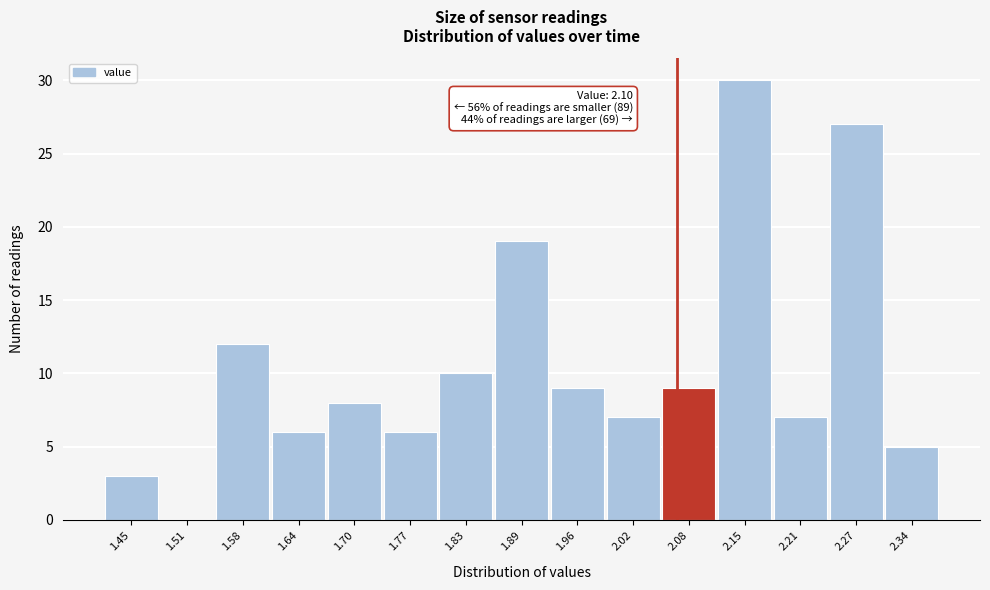

Reading left to right, list all the values displayed in this chart.

1.45=3	1.51=0	1.58=12	1.64=6	1.70=8	1.77=6	1.83=10	1.89=19	1.96=9	2.02=7	2.08=9	2.15=30	2.21=7	2.27=27	2.34=5